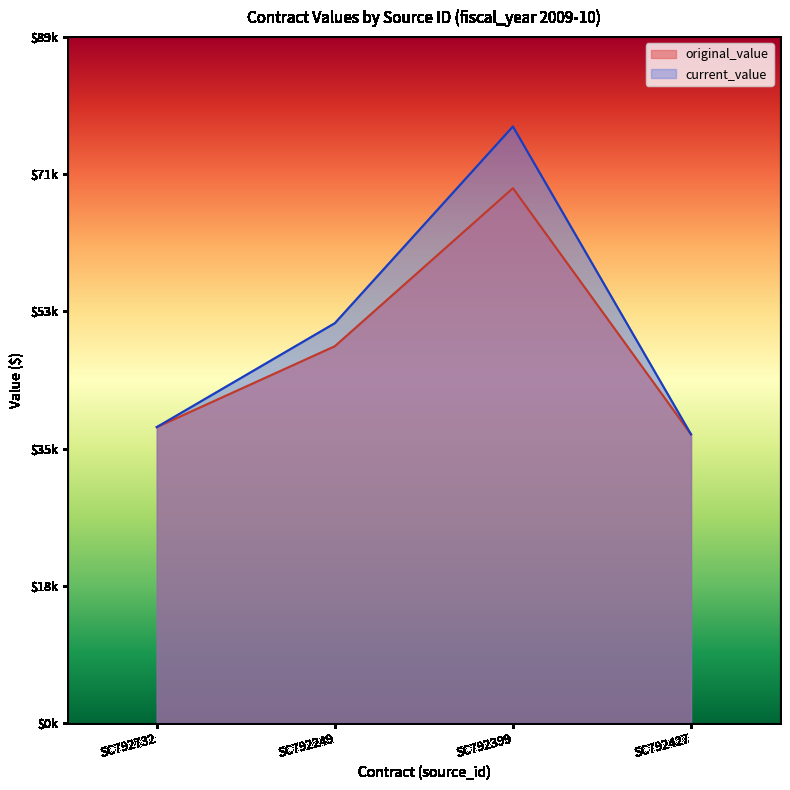

What is the difference between the current_value values at SC792249 and SC792732?

13435.0